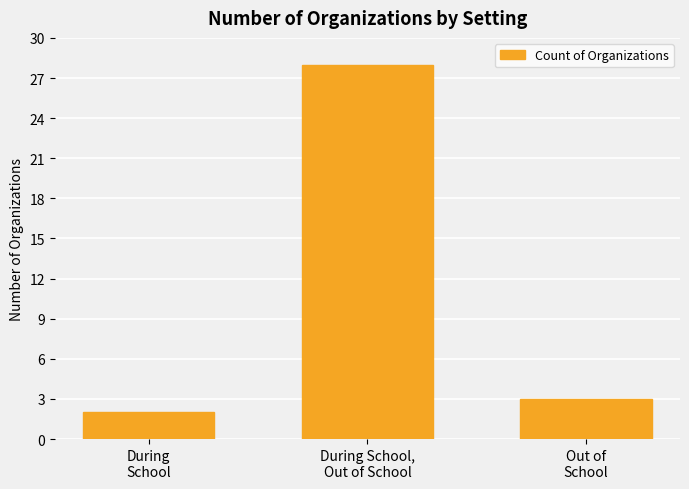

At which label is the value closest to 15?

Out of
School